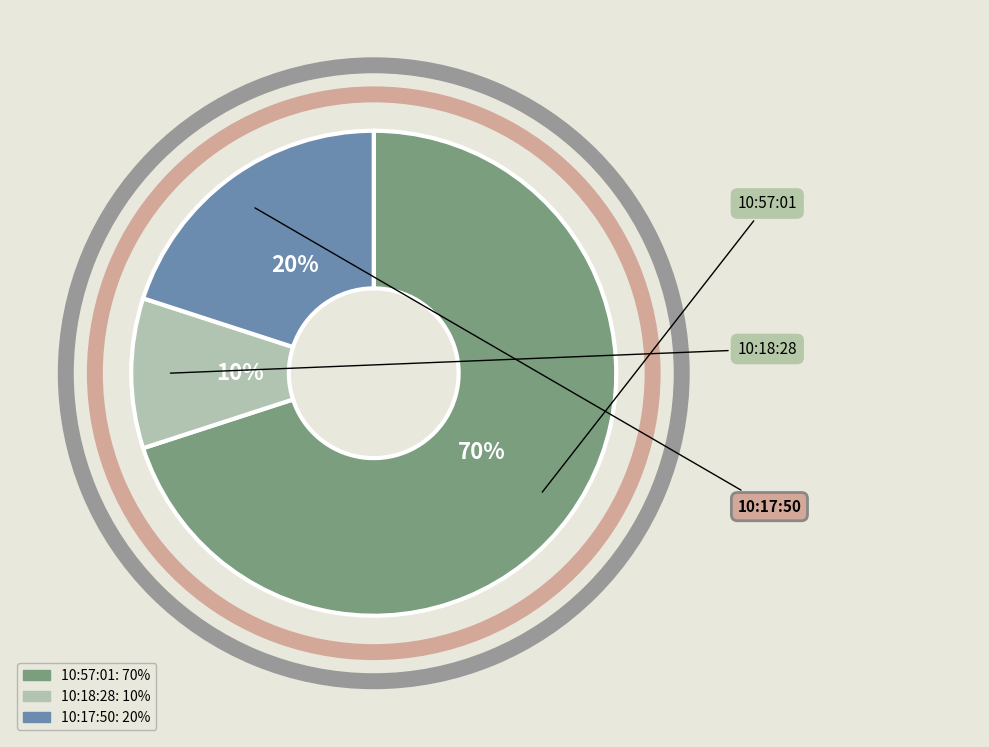

Count the number of slices in the pie.

3